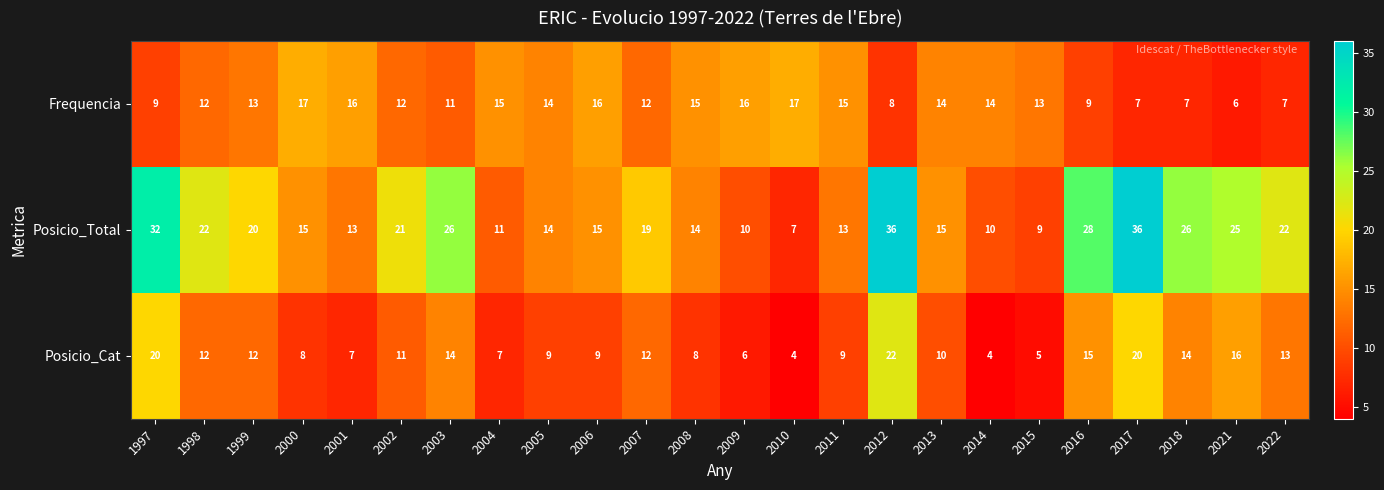

What is the maximum value shown in the chart?

36